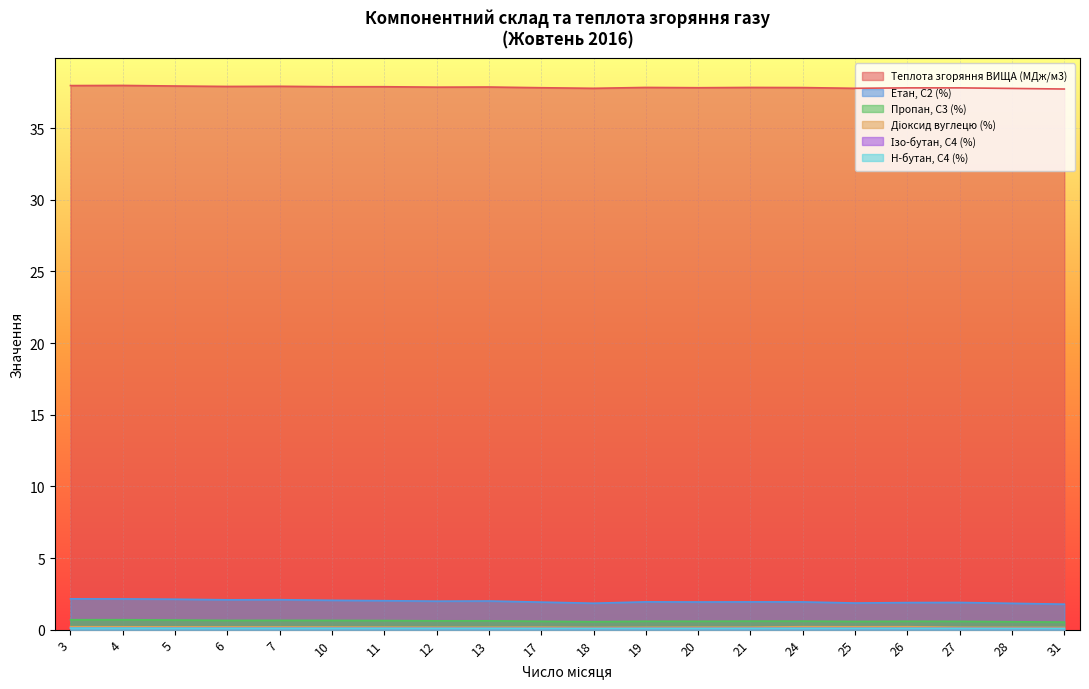

List the series in order of their peak value, lowest first.

Ізо-бутан, С4 (%), Н-бутан, С4 (%), Діоксид вуглецю (%), Пропан, С3 (%), Етан, С2 (%), Теплота згоряння ВИЩА (МДж/м3)